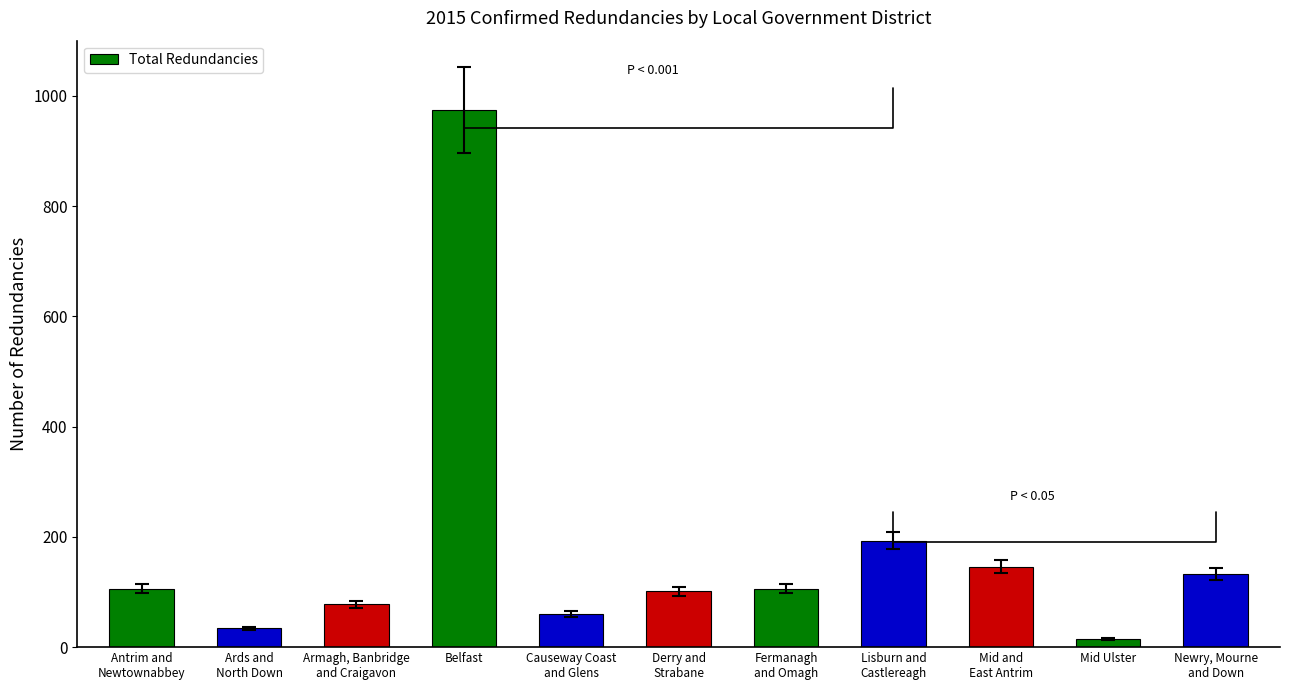

True or false: the data shows 39 at Derry and
Strabane.

False